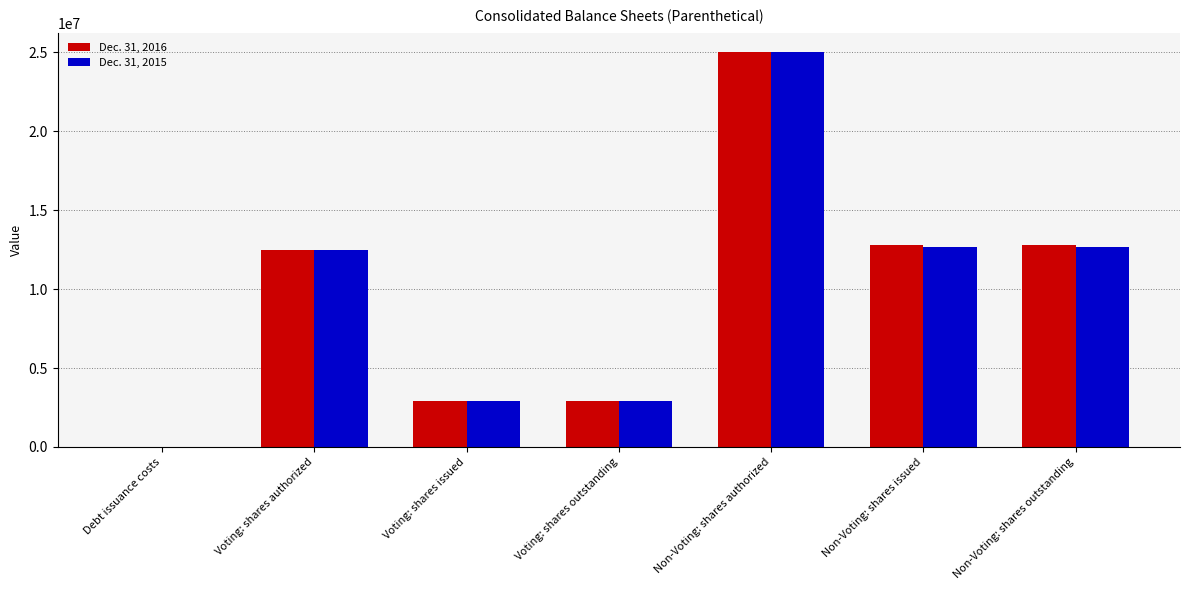

Which series changed the most between Voting: shares issued and Non-Voting: shares issued?

Dec. 31, 2016